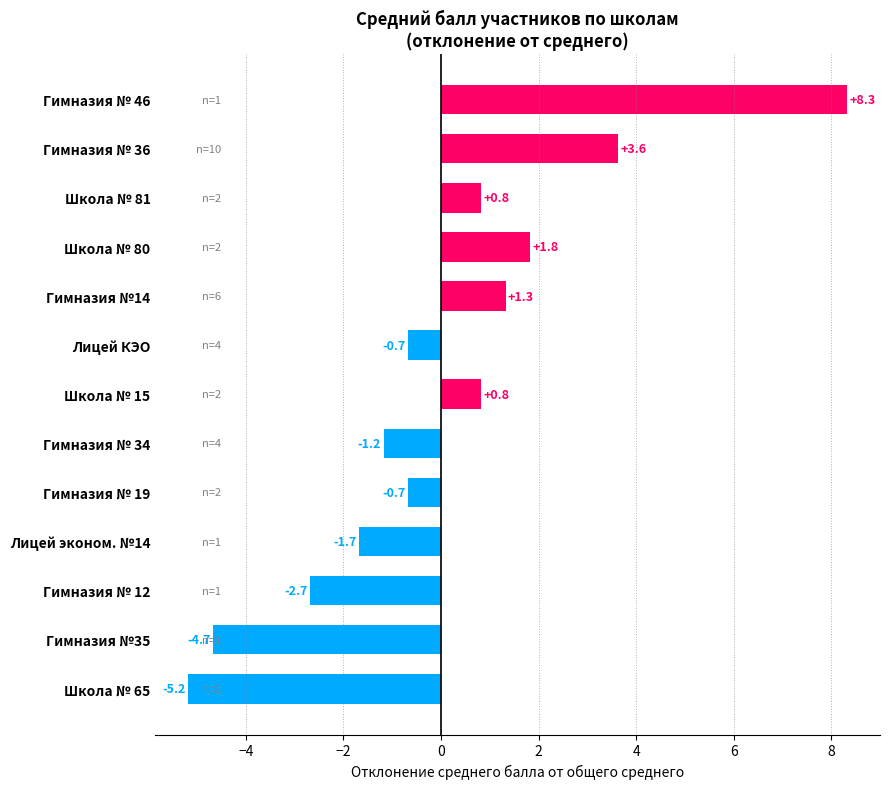

What is the difference between the values at Гимназия № 12 and Гимназия № 36?

6.3